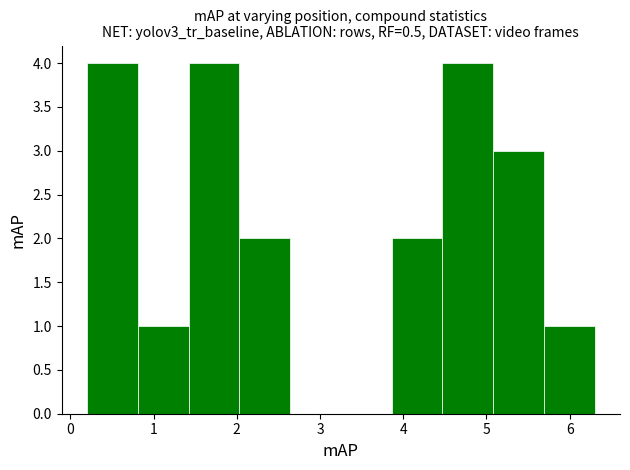

Reading left to right, list every bar in this chart as the range it spans on the x-axis followed by its height. Neither the bar edges nor the heights are printed on the chart, so give them approximately, as read against the axes.

0.20 to 0.81: 4
0.81 to 1.42: 1
1.42 to 2.03: 4
2.03 to 2.64: 2
2.64 to 3.25: 0
3.25 to 3.86: 0
3.86 to 4.47: 2
4.47 to 5.08: 4
5.08 to 5.69: 3
5.69 to 6.30: 1